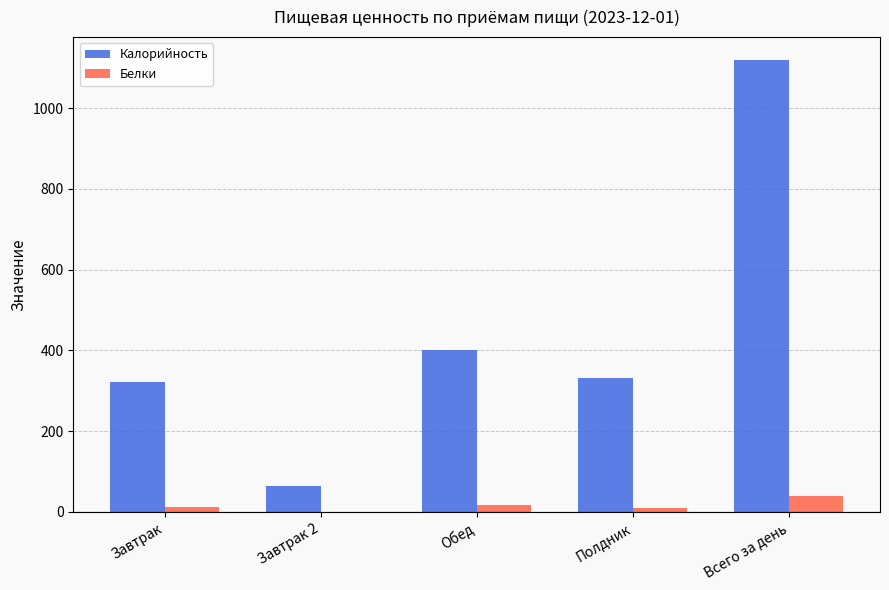

What is the greatest value displayed?

1119.7